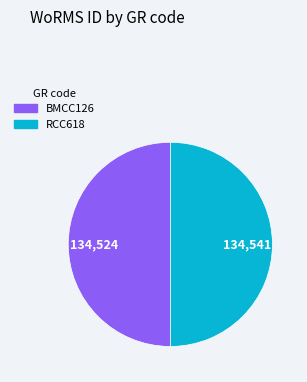

Is it true that BMCC126 is 37% of the pie?

False